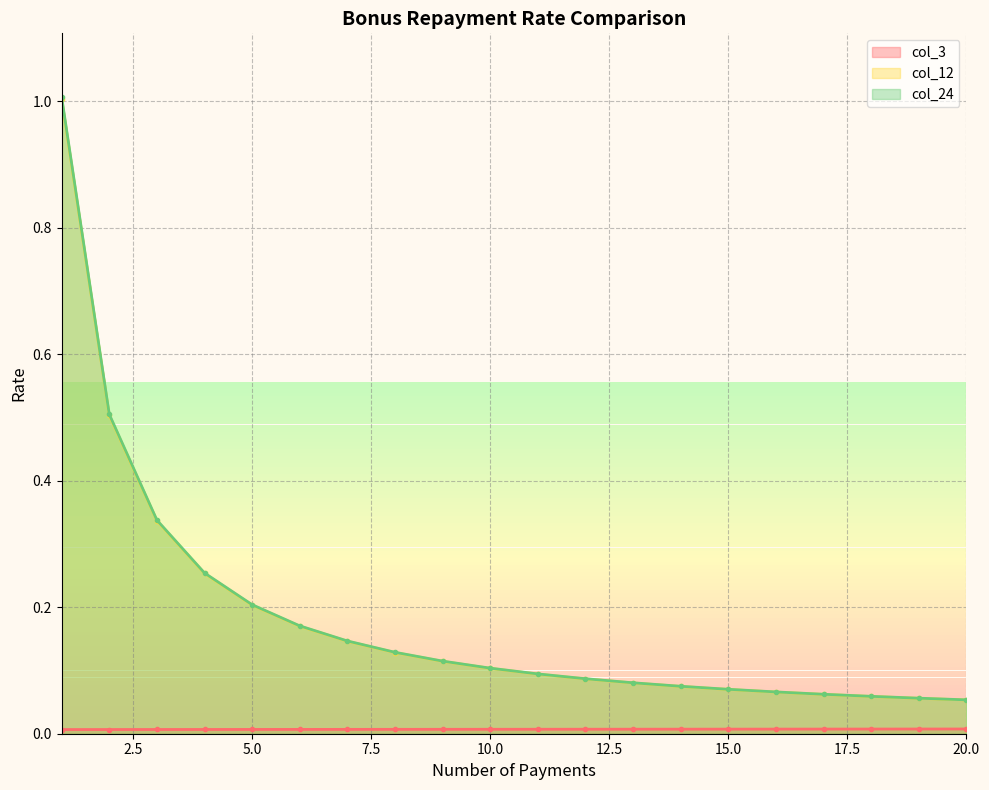

What is the average value of the col_12 series?

0.2